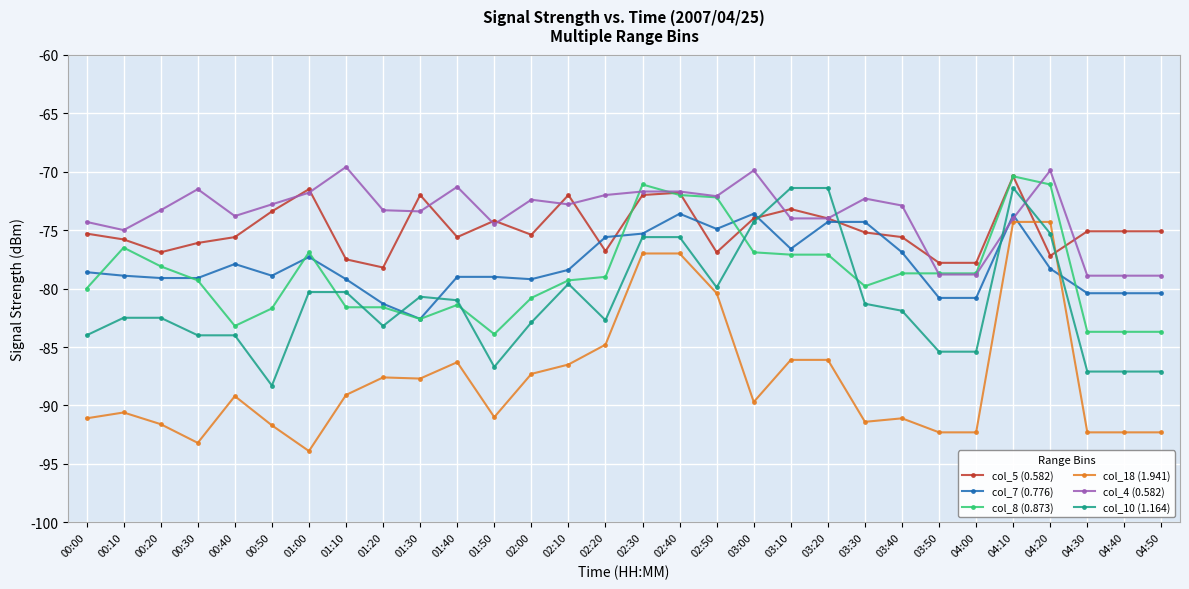

What is the approximate value of col_7 (0.776) at 02:20?

-75.6